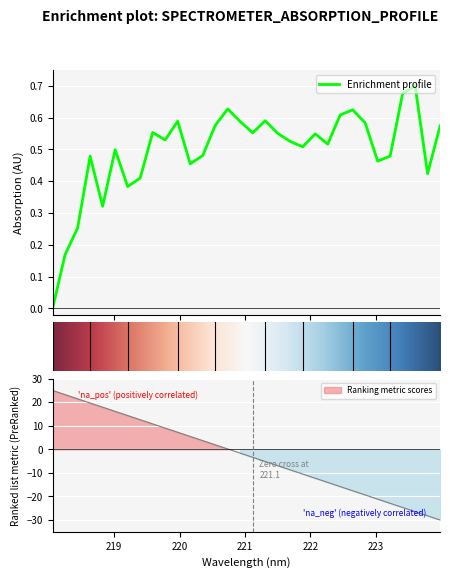

Count the number of values greater than 0.

31